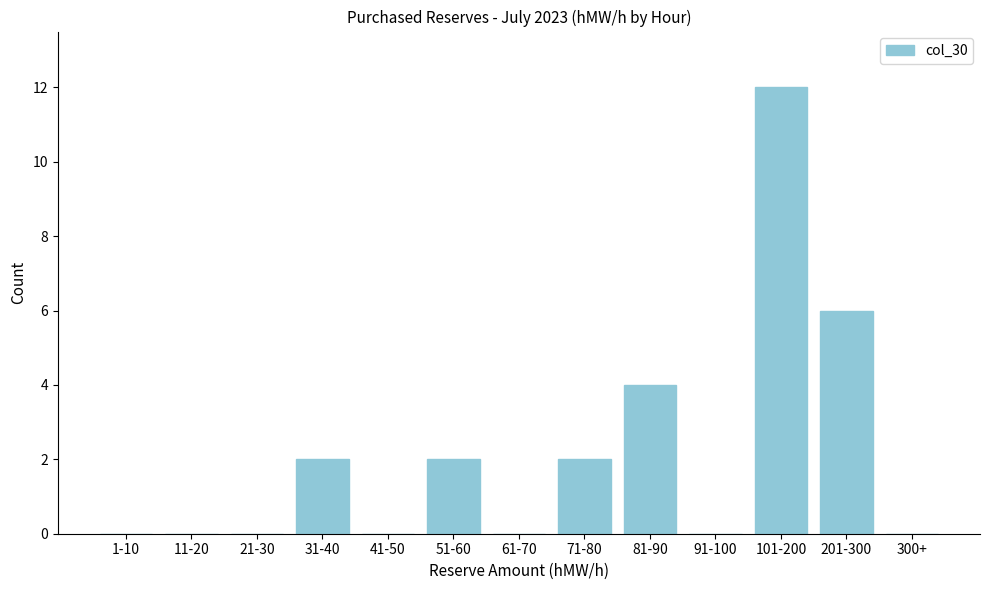

Reading left to right, list all the values displayed in this chart.

1-10=0	11-20=0	21-30=0	31-40=2	41-50=0	51-60=2	61-70=0	71-80=2	81-90=4	91-100=0	101-200=12	201-300=6	300+=0